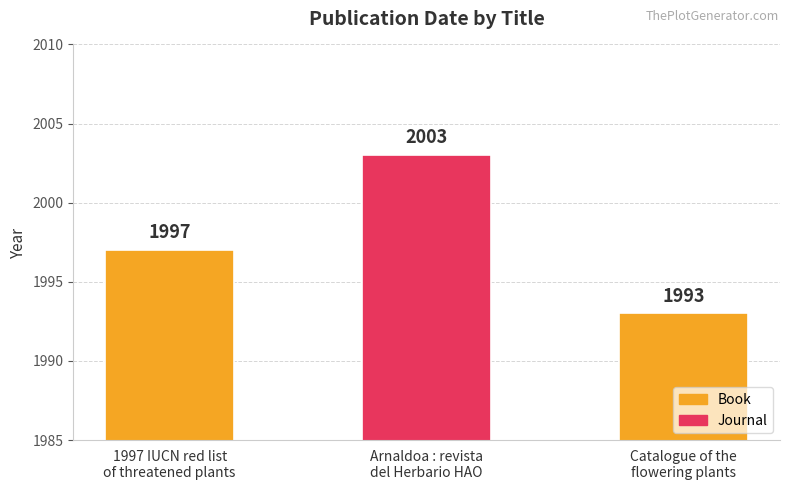

Count the values in the range 1993 to 2003.

3